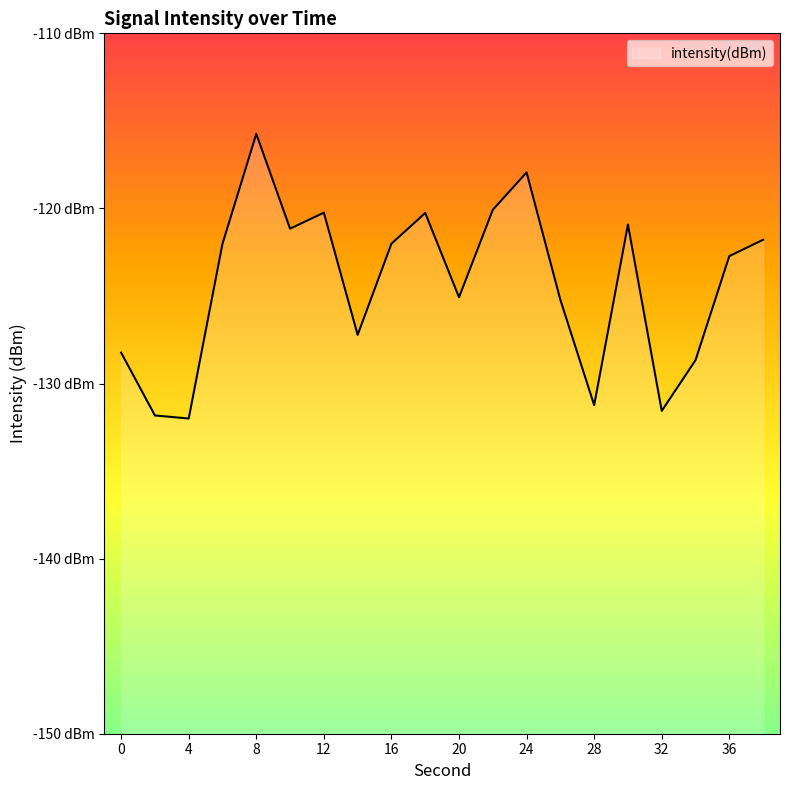

How many lines are shown in the chart?

1